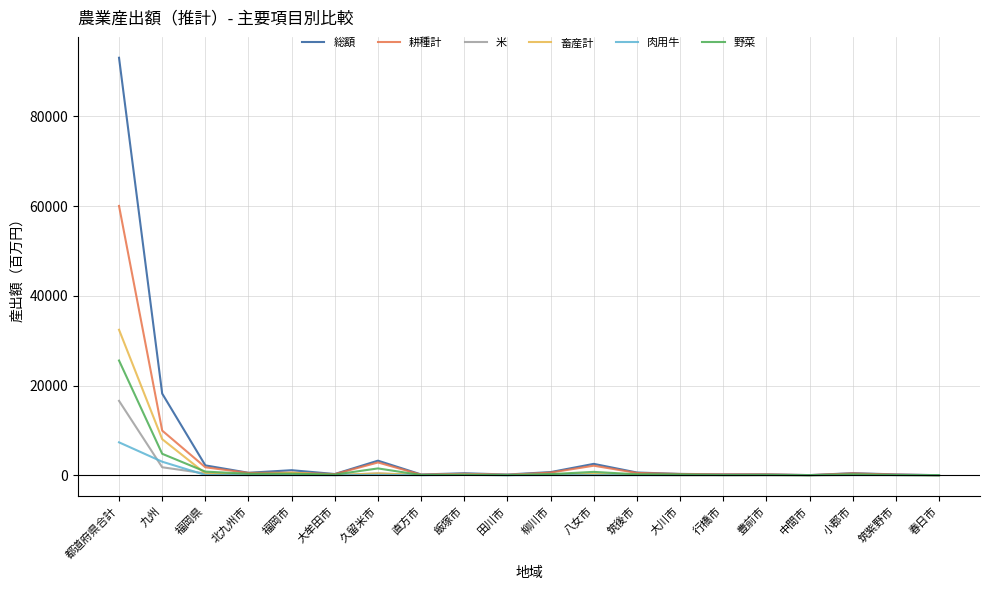

What are all the series names shown in the legend?

総額, 耕種計, 米, 畜産計, 肉用牛, 野菜